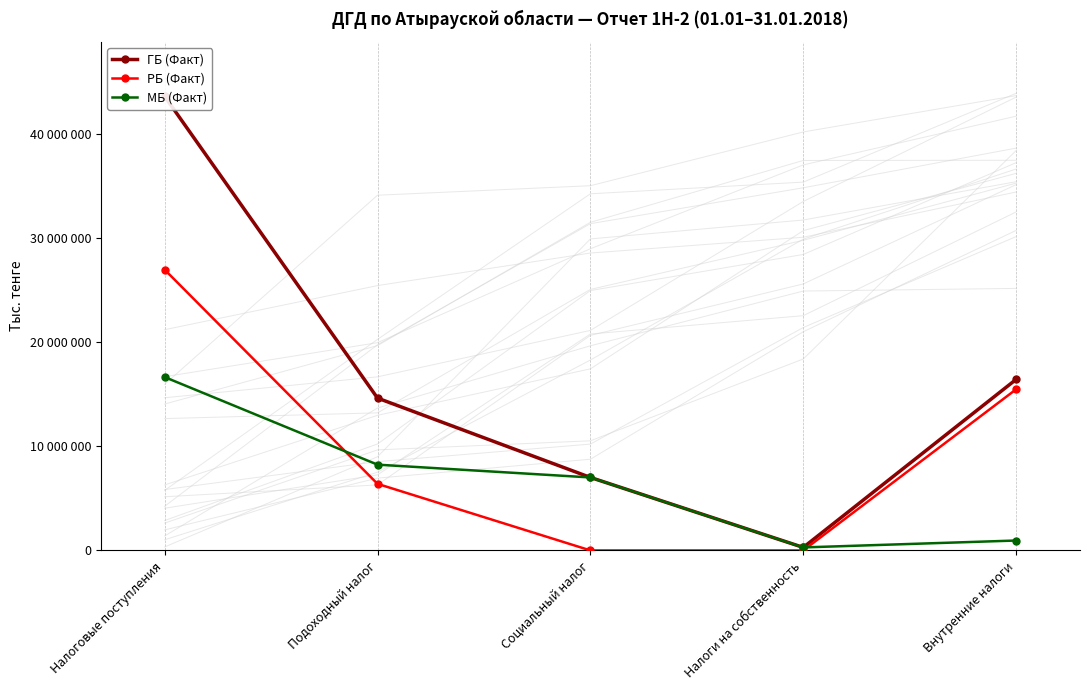

How many categories are shown in the chart?

5